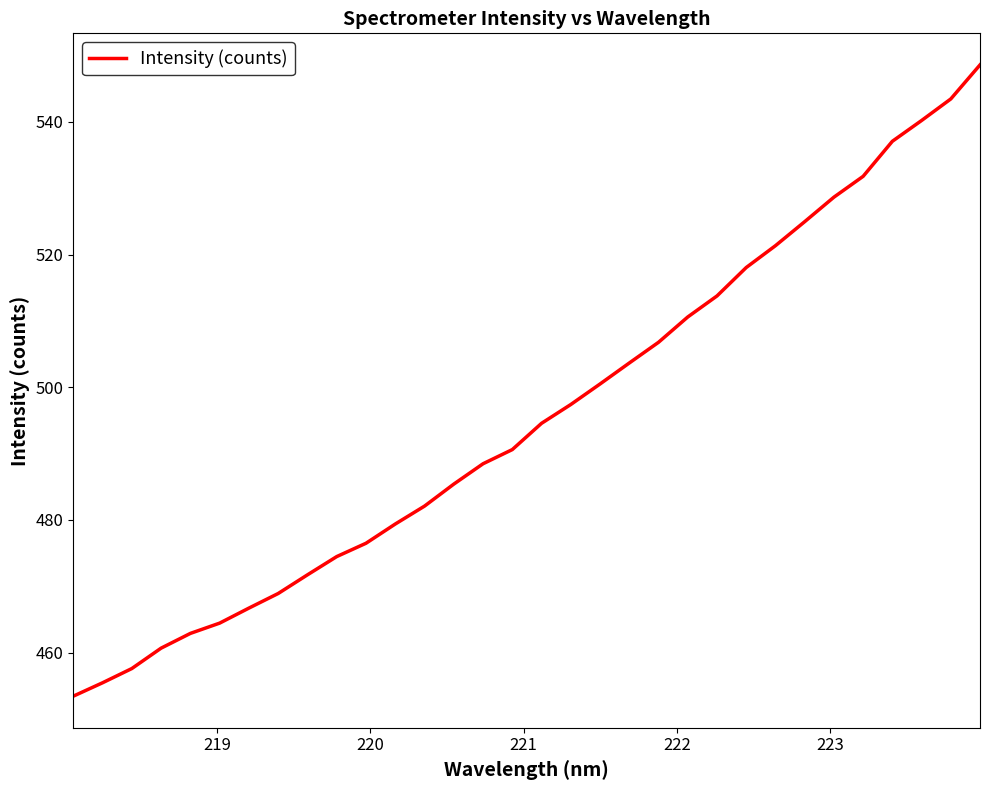

What is the difference between the maximum and minimum values?

95.1